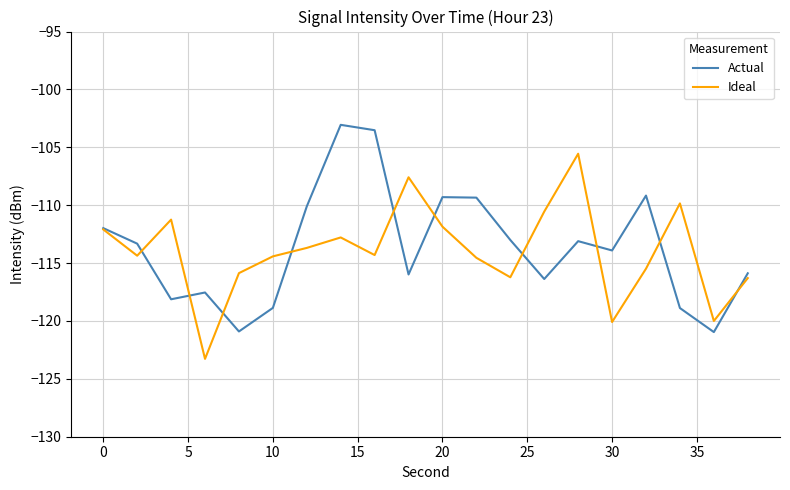

How many lines are shown in the chart?

2